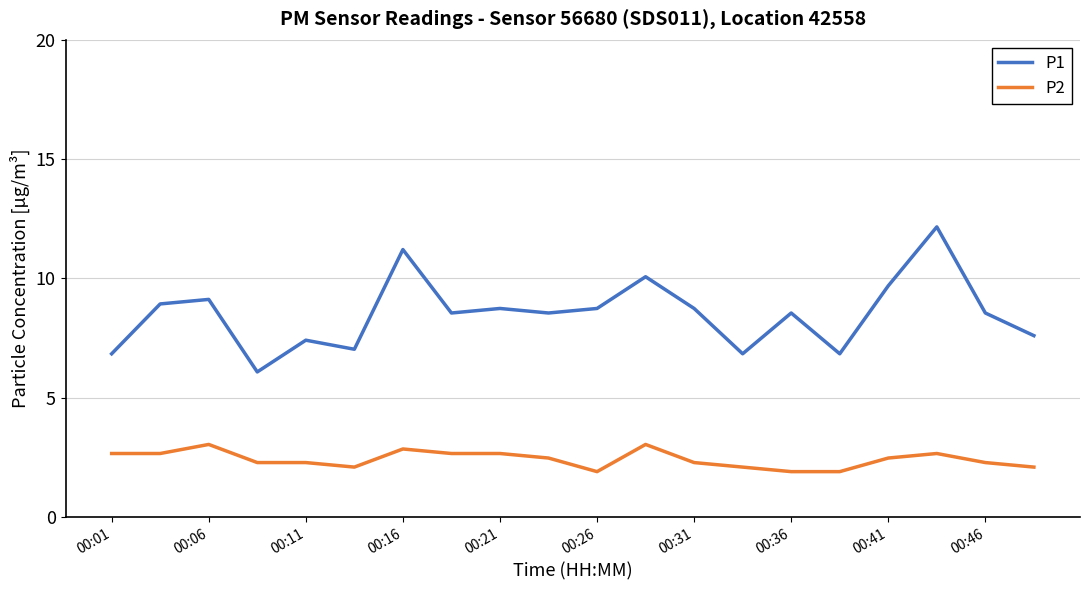

Reading left to right, transcribe all the data shown in this chart.

P1: 6.8	8.9	9.1	6.1	7.4	7.0	11.2	8.6	8.7	8.6	8.7	10.1	8.7	6.8	8.6	6.8	9.7	12.2	8.6	7.6
P2: 2.7	2.7	3.0	2.3	2.3	2.1	2.9	2.7	2.7	2.5	1.9	3.0	2.3	2.1	1.9	1.9	2.5	2.7	2.3	2.1